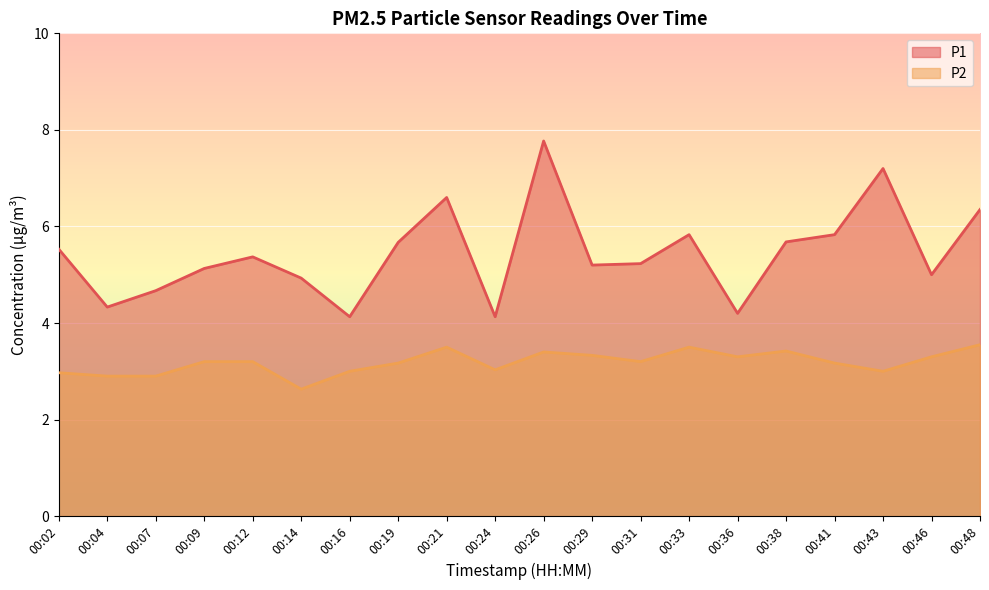

True or false: P1 and P2 intersect in this chart.

False